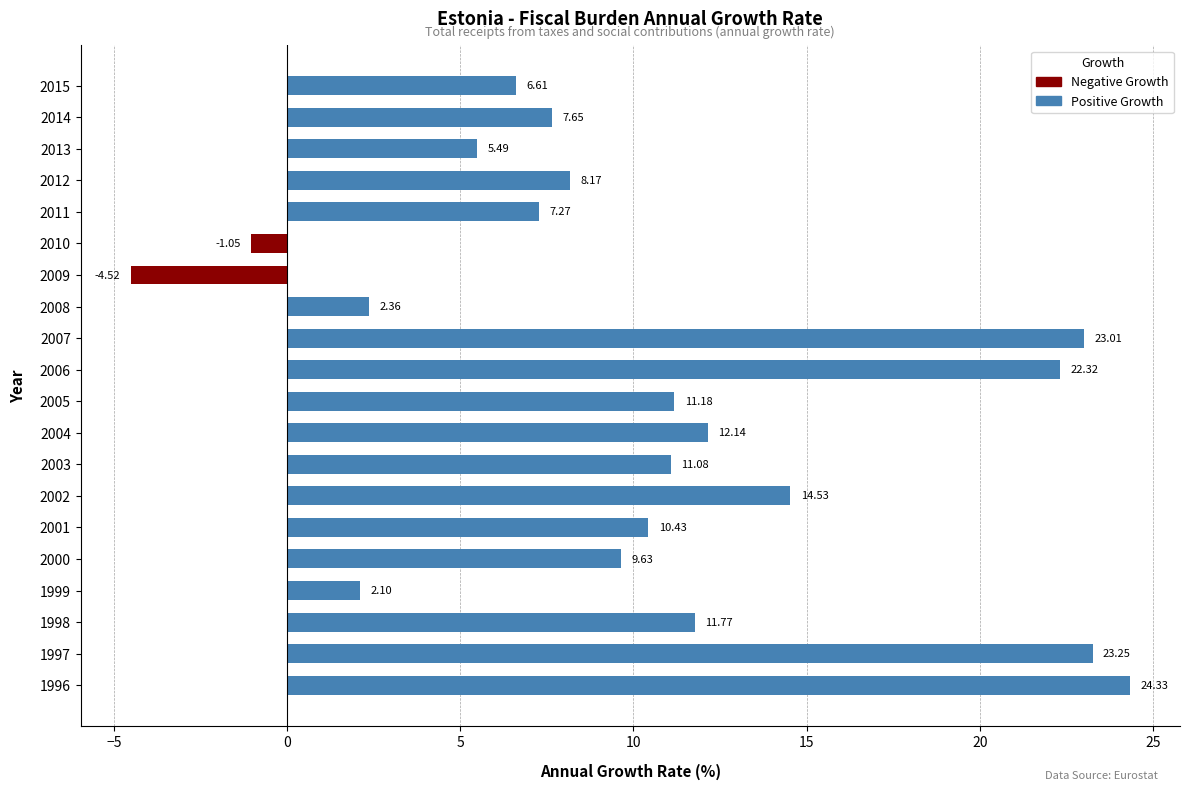

At how many categories does at least one series exceed 18?

4